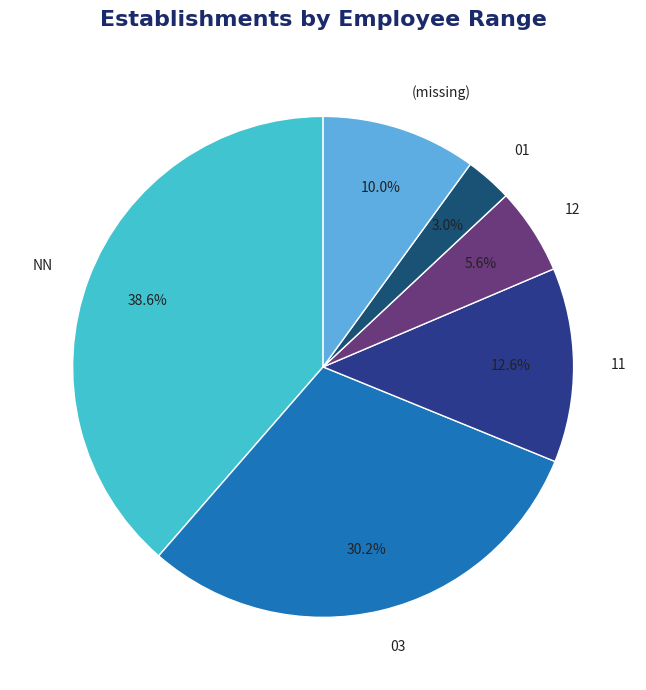

How many slices are in this pie chart?

6